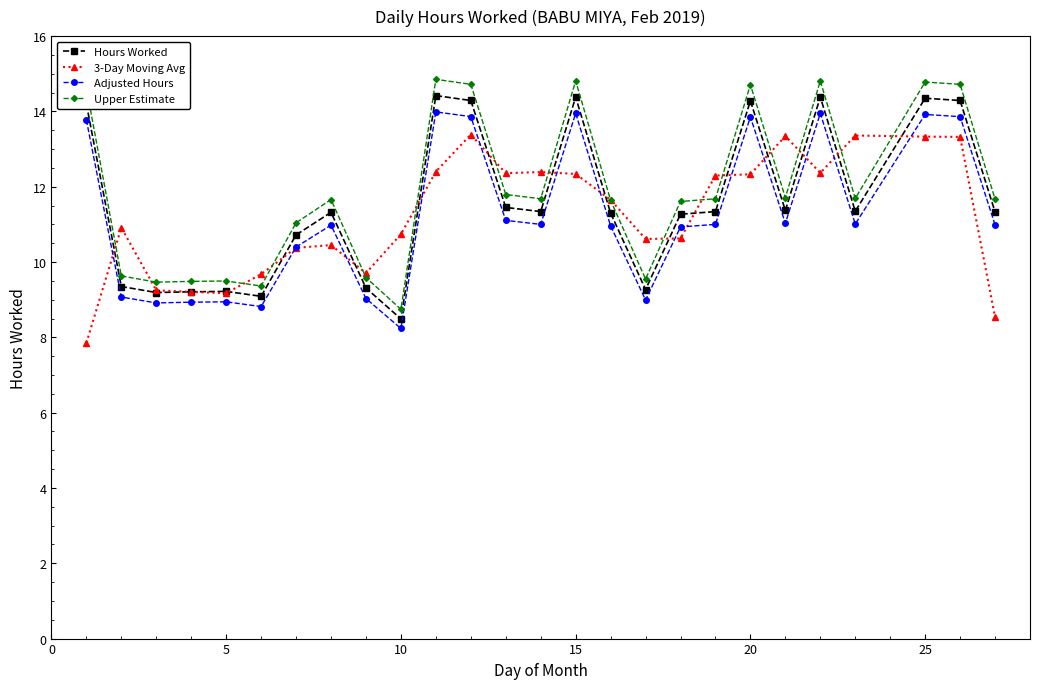

How many categories are shown in the chart?

26